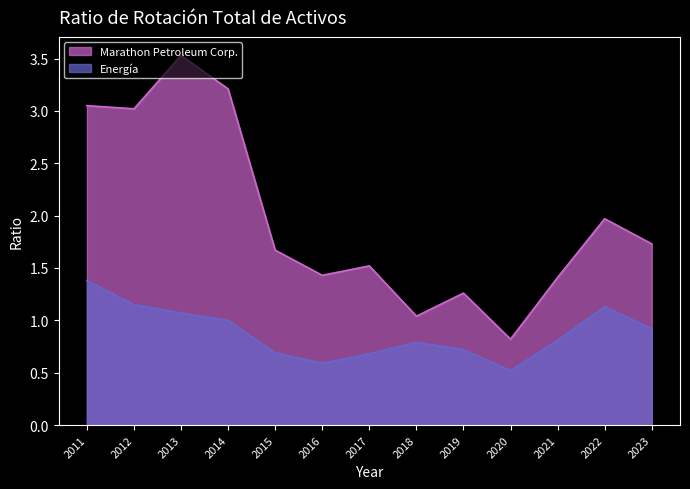

How many categories are shown in the chart?

13